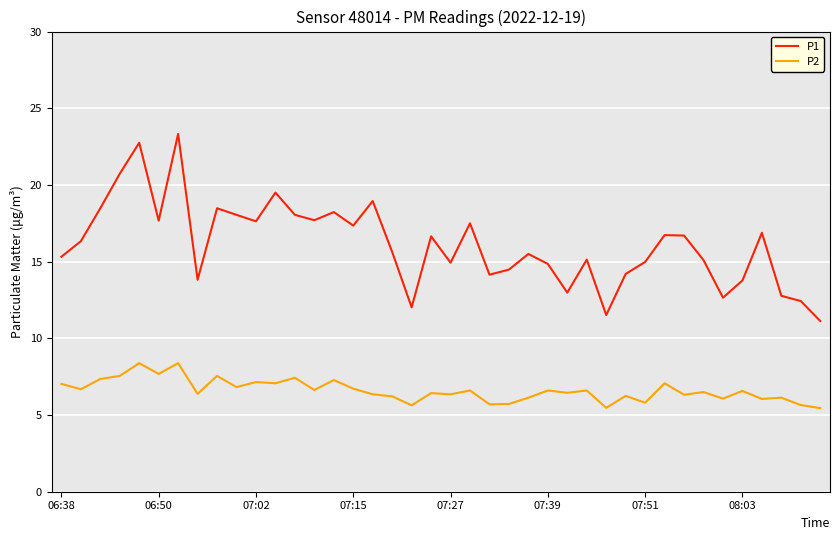

What is the maximum value for P2?

8.4